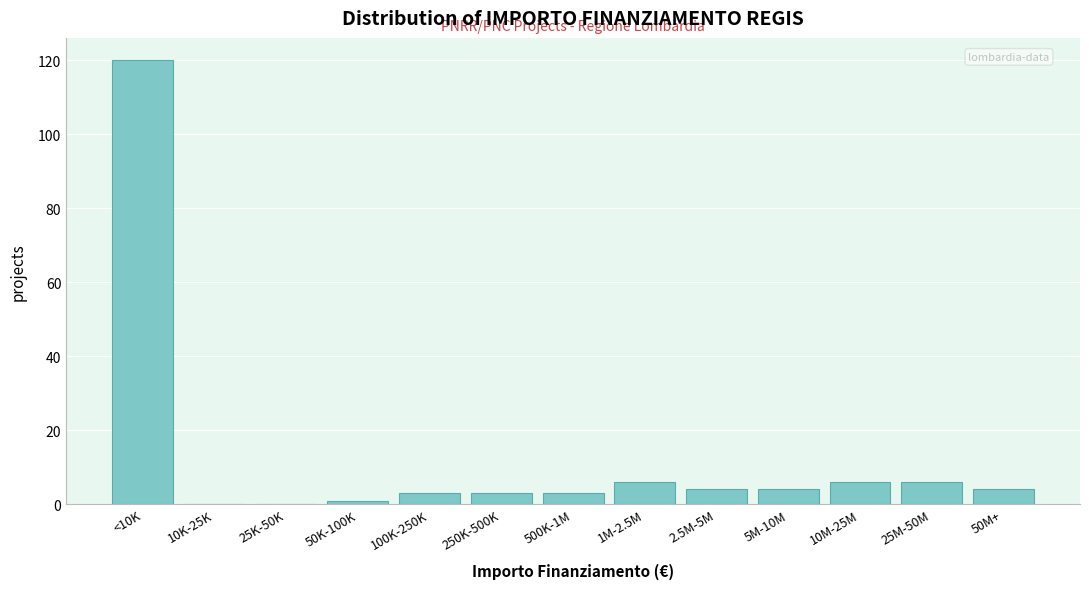

Reading left to right, transcribe all the data shown in this chart.

<10K=120	10K-25K=0	25K-50K=0	50K-100K=1	100K-250K=3	250K-500K=3	500K-1M=3	1M-2.5M=6	2.5M-5M=4	5M-10M=4	10M-25M=6	25M-50M=6	50M+=4